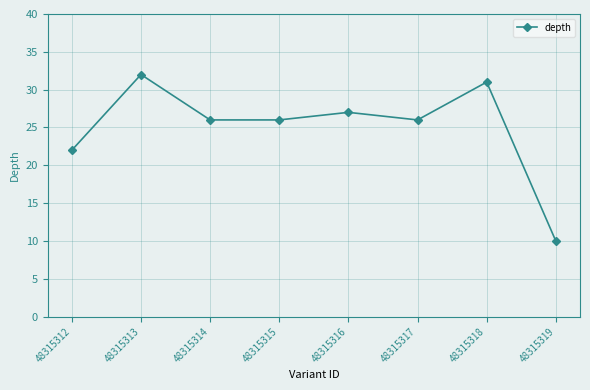

Between 48315318 and 48315319, which is larger?

48315318